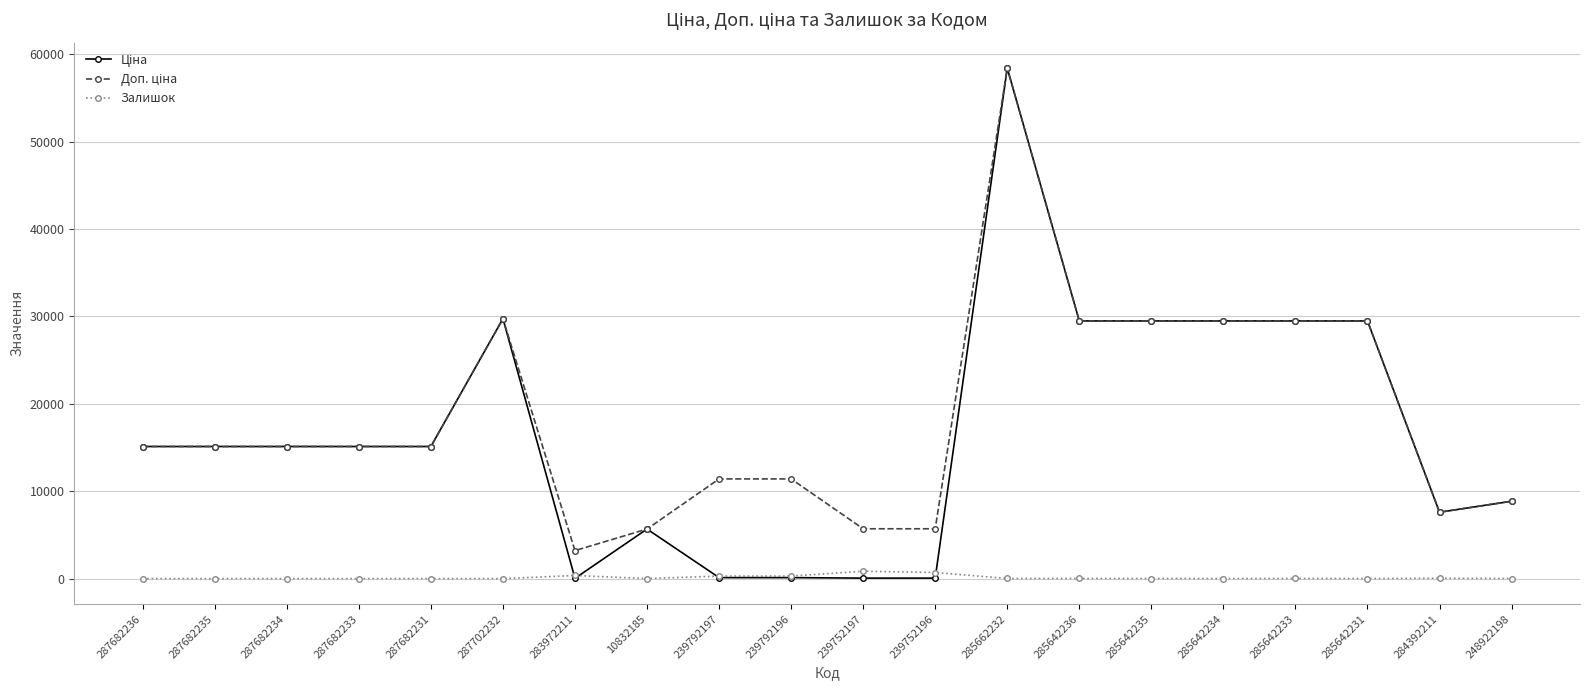

The Залишок series shows 698.0 at 239752196. True or false?

True